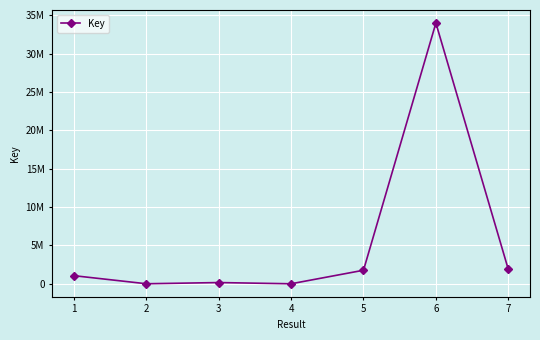

List the labels in order of value, largest first.

6, 7, 5, 1, 3, 2, 4